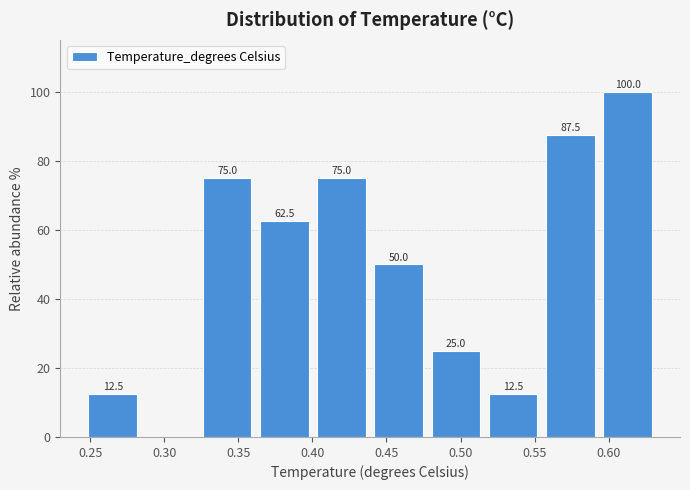

Which range on the x-axis has the tallest bar?

0.595 to 0.630